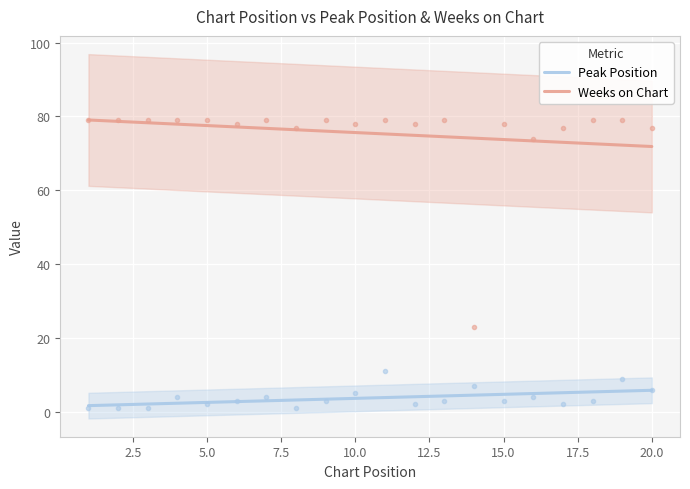

True or false: Peak Position has more than 1 points higher than both neighbors.

False